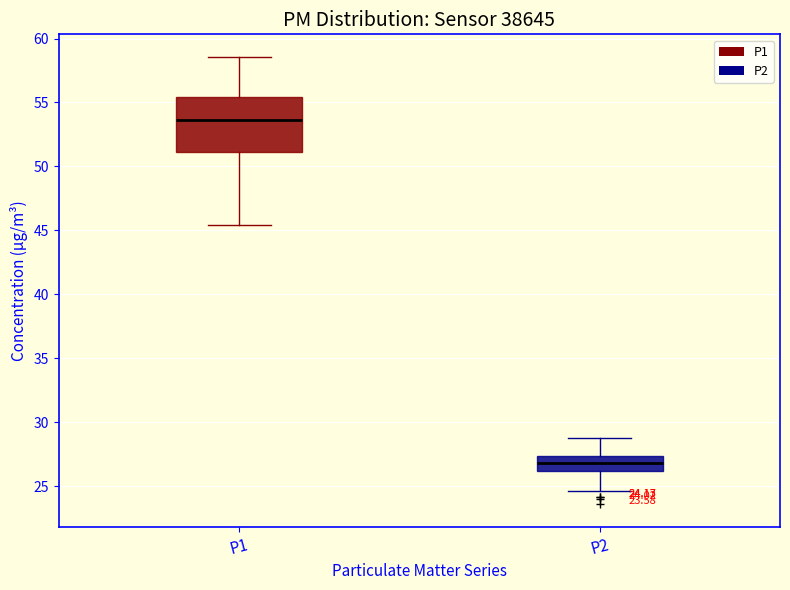

Which box is the tallest, from its lower edge to its upper edge?

P1